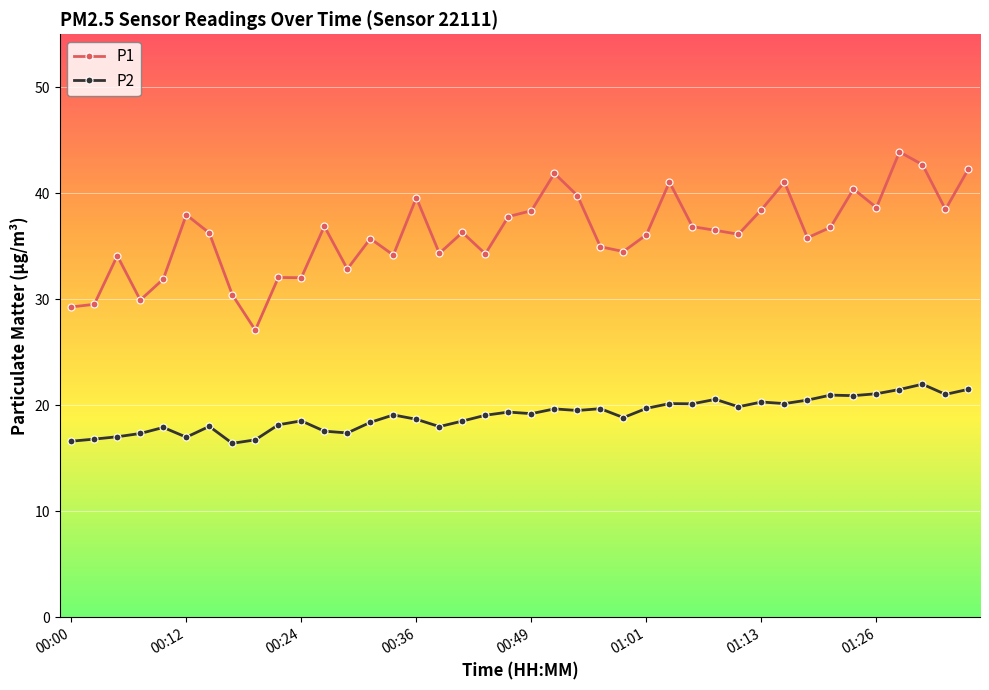

What is the maximum value for P1?

43.9